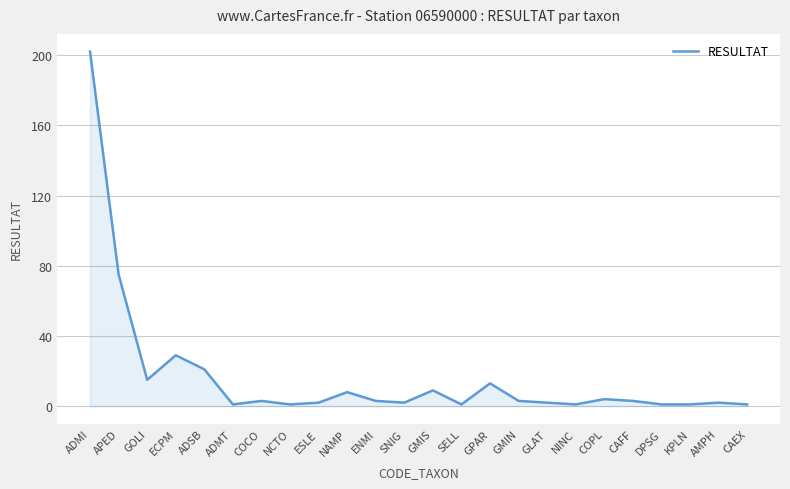

What is the sum of the values at NCTO and APED?

76